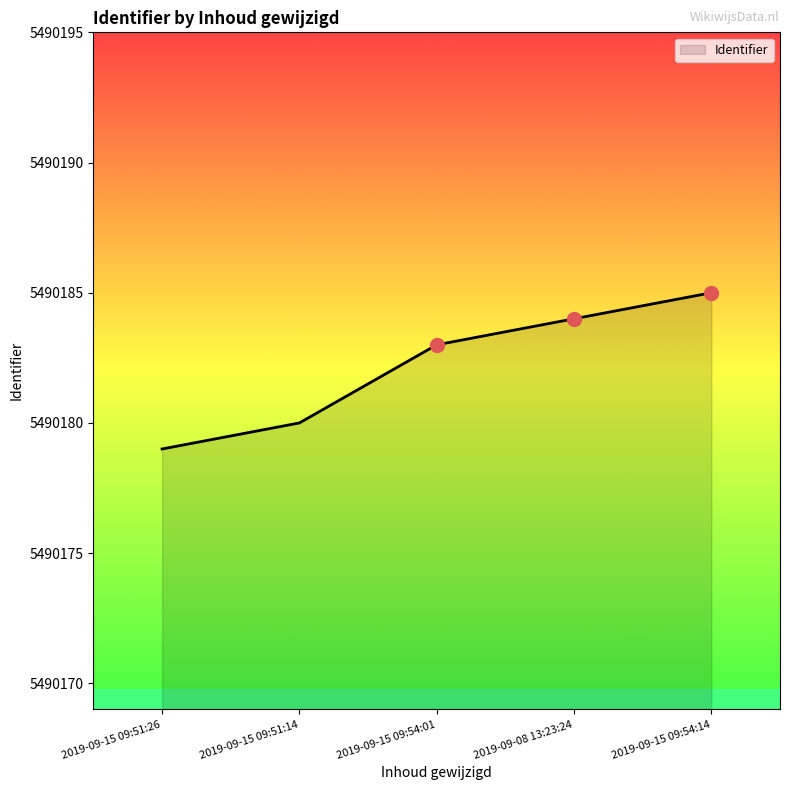

What is the sum of all values?

27450911